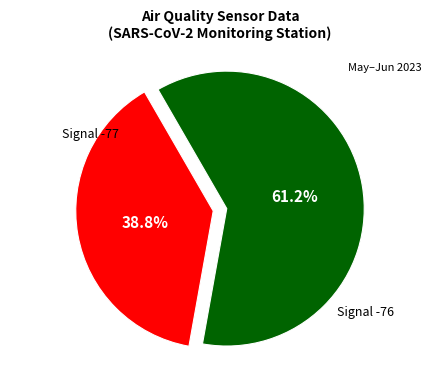

Is there a majority slice in this chart?

Yes